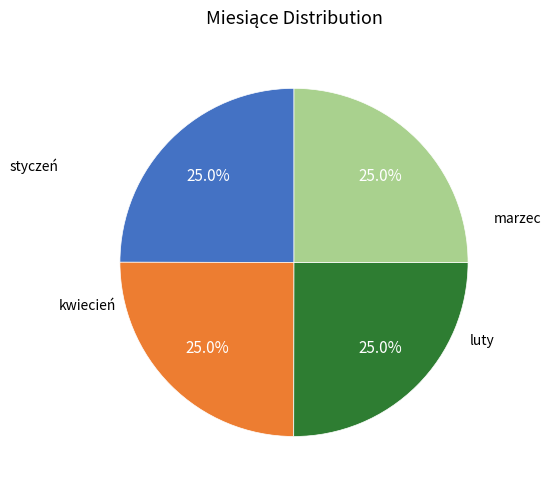

Is there a majority slice in this chart?

No